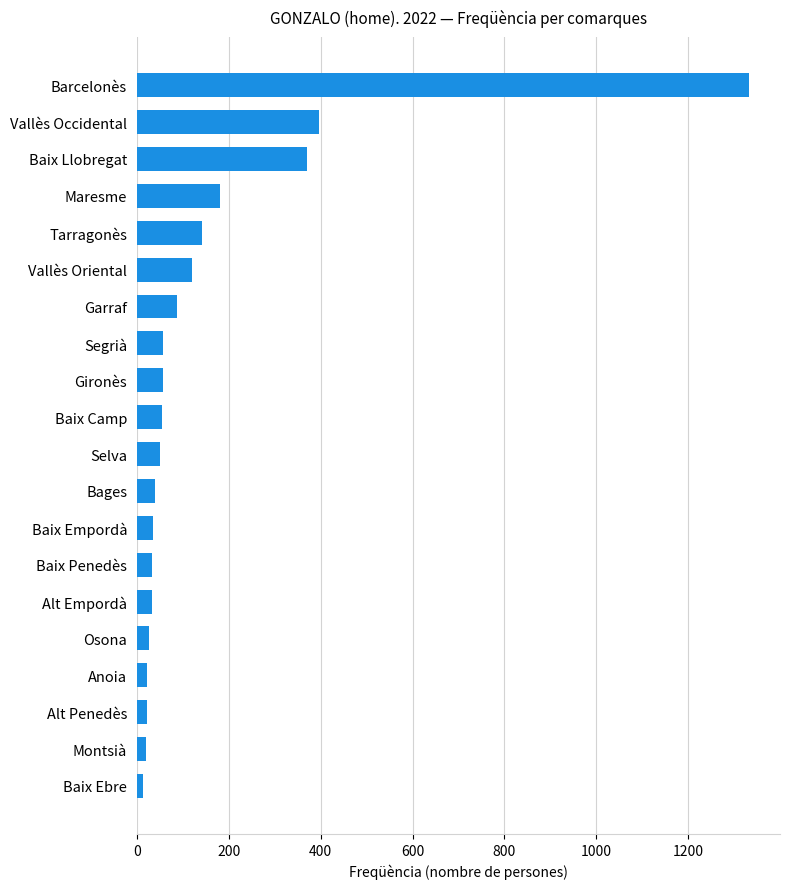

Is it true that the value at Barcelonès is 1333?

True